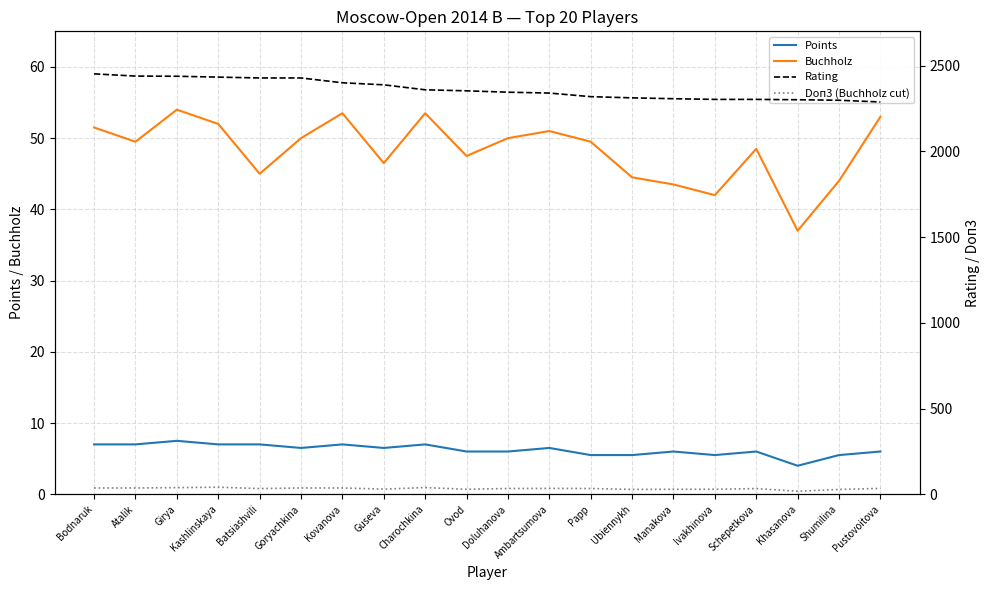

Where does the Buchholz series first go above 49?

Bodnaruk